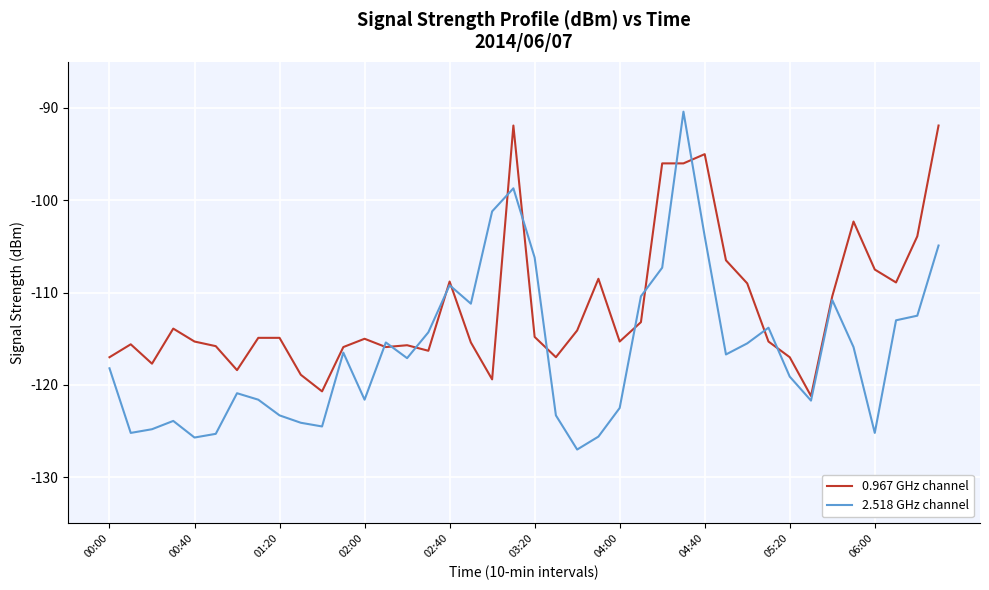

Which series has the widest spread of values?

2.518 GHz channel